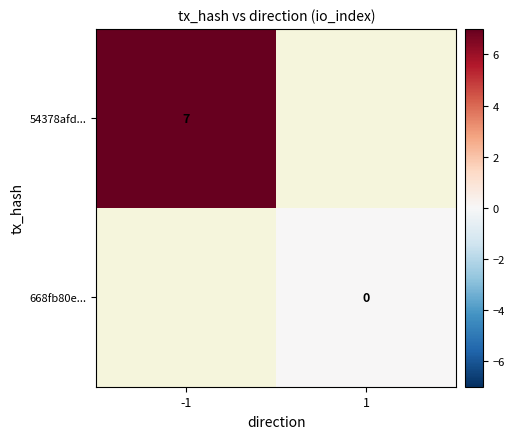

True or false: 54378afd... has a value of 2 at -1.

False